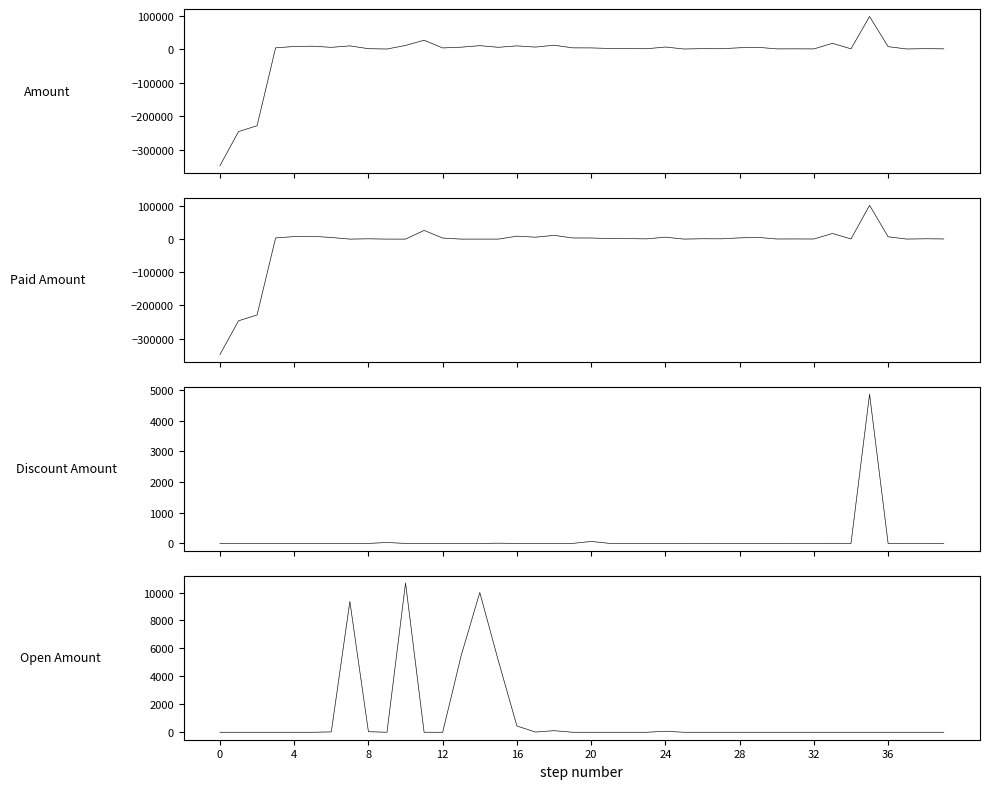

What is the difference between the Open Amount values at 11 and 0?

1.9